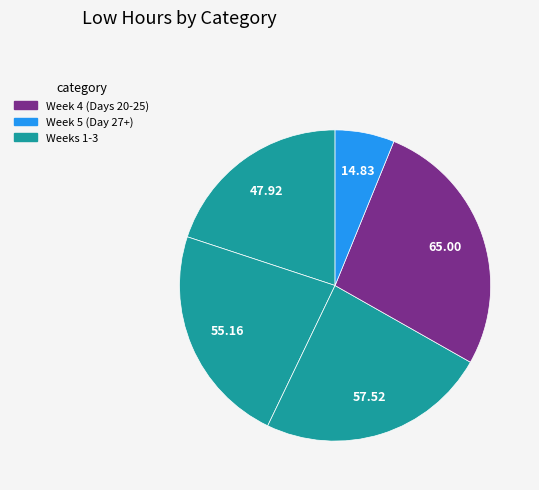

Does any single category account for the majority?

No